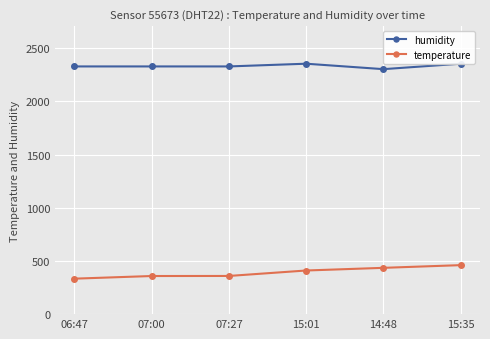

What is the spread (max minus min) of values at 15:35?

1894.4